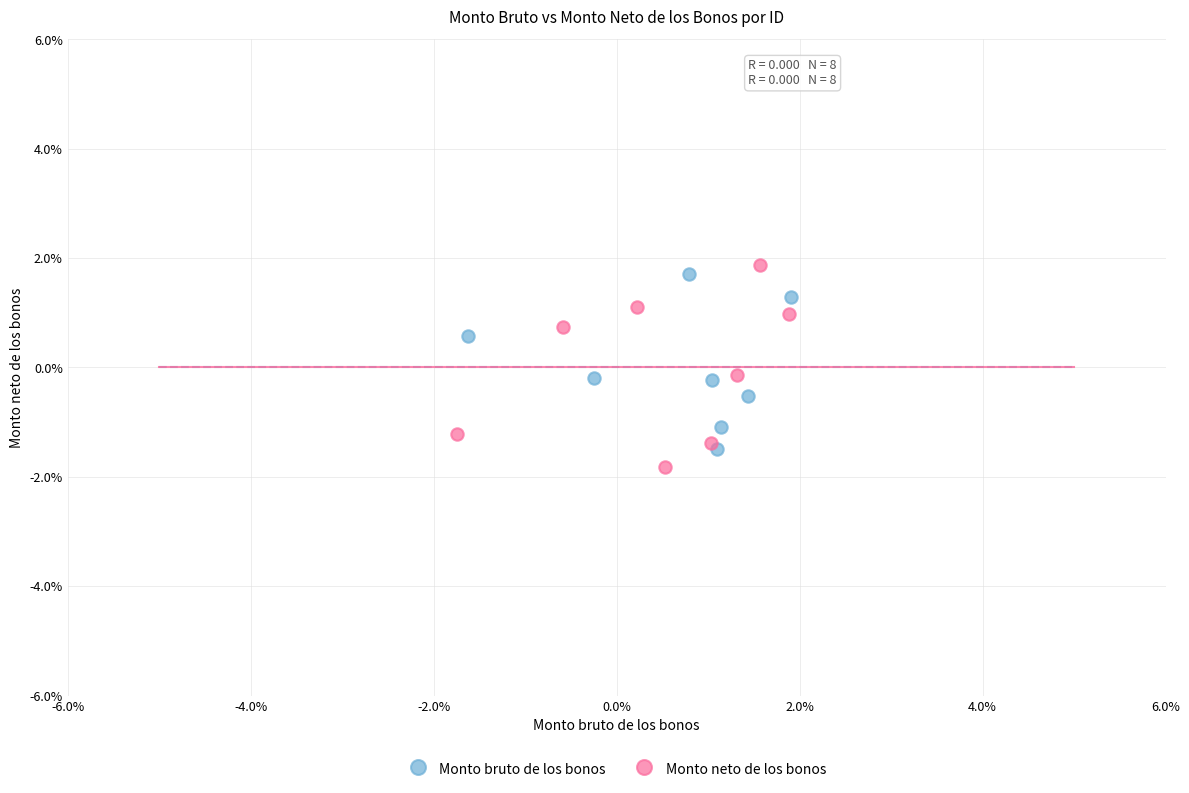

Which series contains the highest Y value?

Monto neto de los bonos